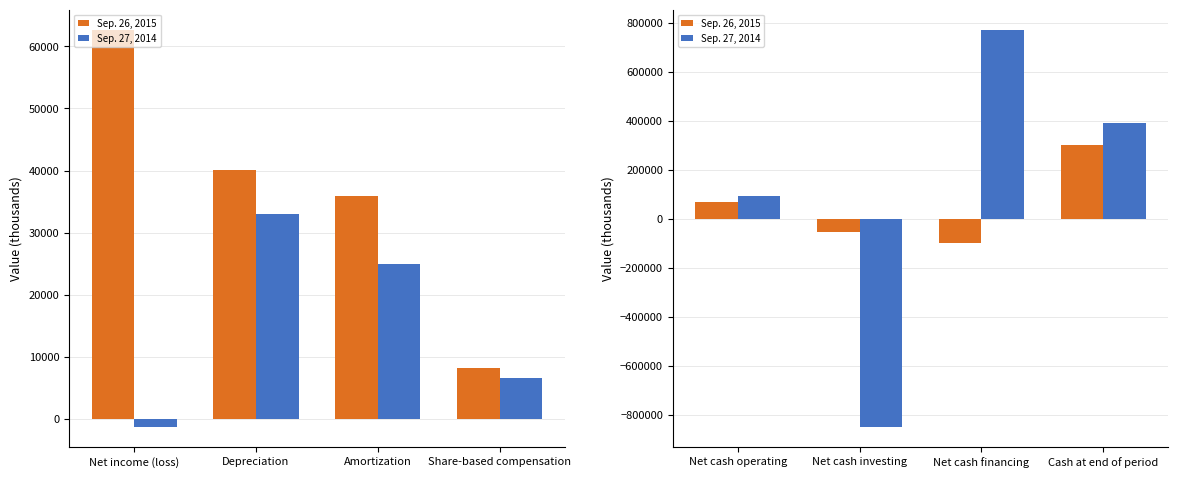

How many data points does each series have?

4